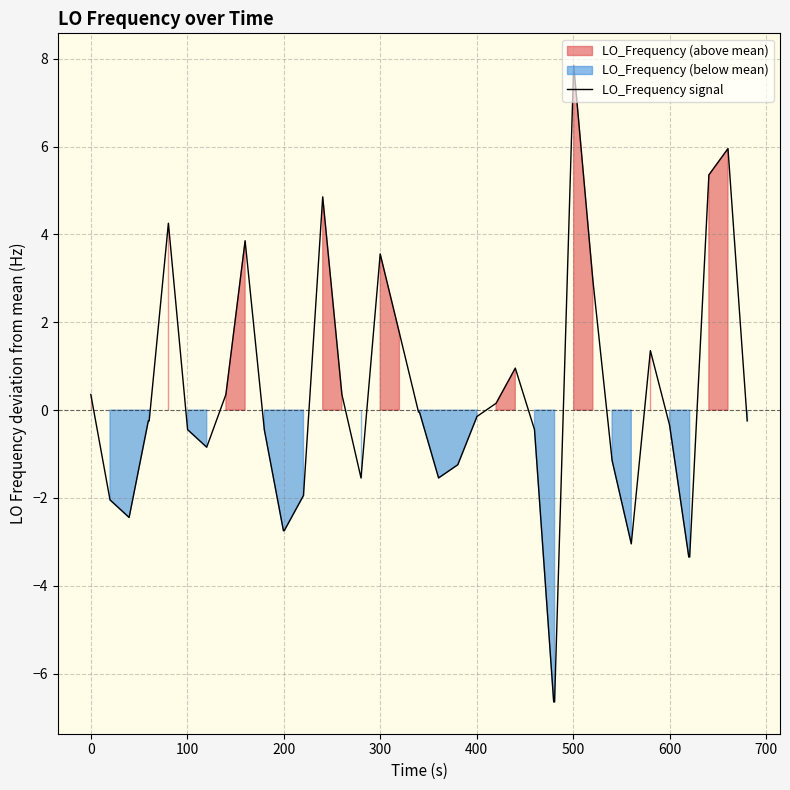

Does the chart display data point markers on the line(s)?

No